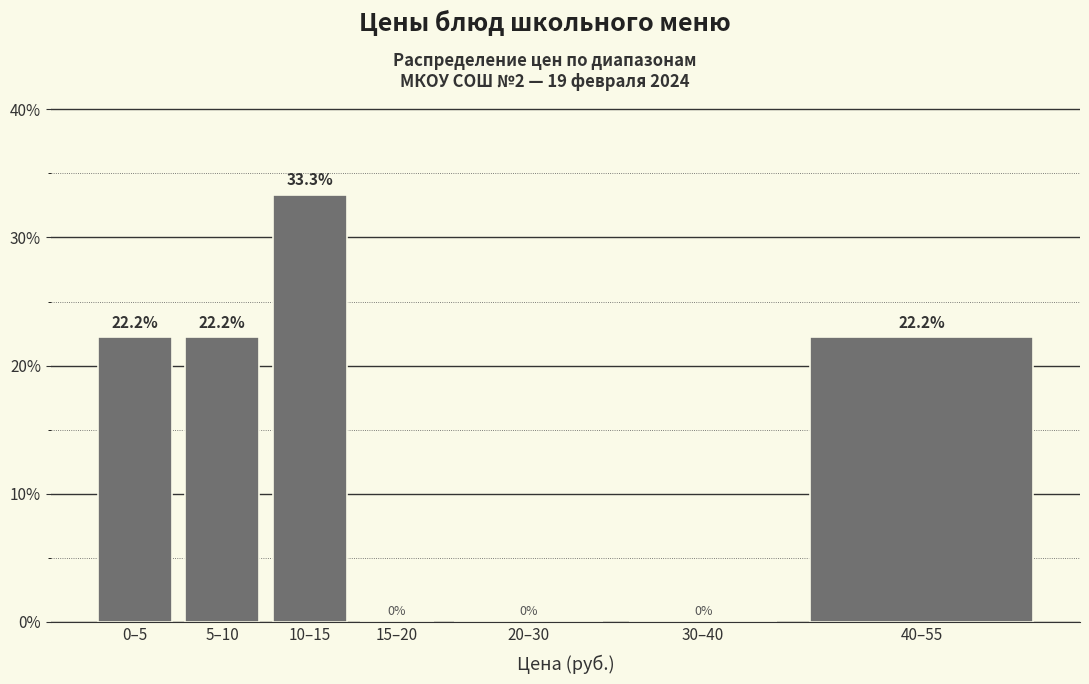

Reading left to right, extract all data points from this chart.

0–5=22.2	5–10=22.2	10–15=33.3	15–20=0.0	20–30=0.0	30–40=0.0	40–55=22.2